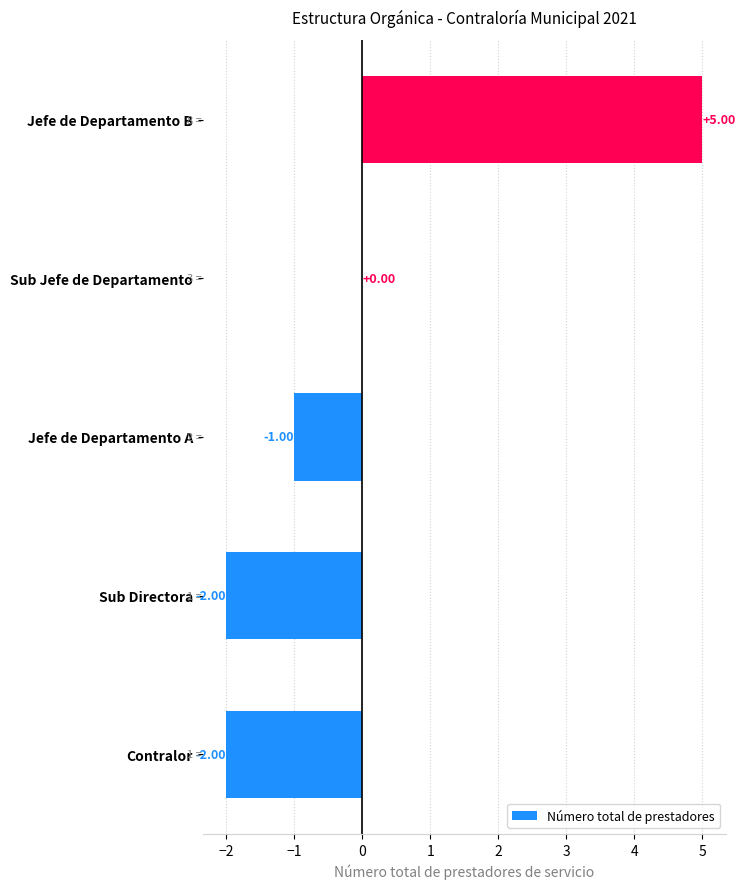

Where is the data nearest to the value 1?

Sub Jefe de Departamento